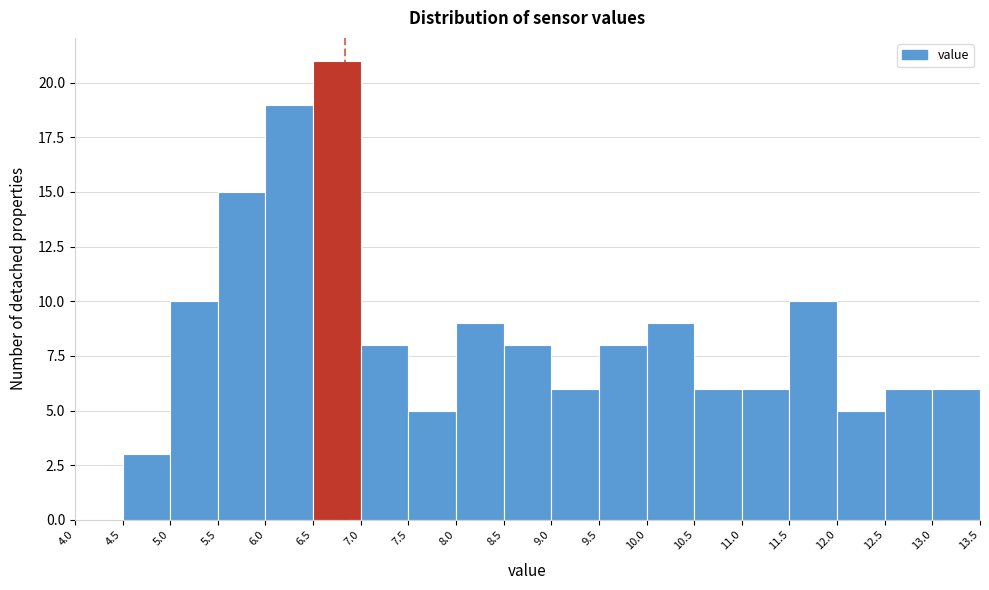

Reading left to right, list every bar in this chart as the range it spans on the x-axis followed by its height. The values are not printed on the chart, so give them approximately, as read against the axis.

4.0 to 4.5: 0
4.5 to 5.0: 3
5.0 to 5.5: 10
5.5 to 6.0: 15
6.0 to 6.5: 19
6.5 to 7.0: 21
7.0 to 7.5: 8
7.5 to 8.0: 5
8.0 to 8.5: 9
8.5 to 9.0: 8
9.0 to 9.5: 6
9.5 to 10.0: 8
10.0 to 10.5: 9
10.5 to 11.0: 6
11.0 to 11.5: 6
11.5 to 12.0: 10
12.0 to 12.5: 5
12.5 to 13.0: 6
13.0 to 13.5: 6